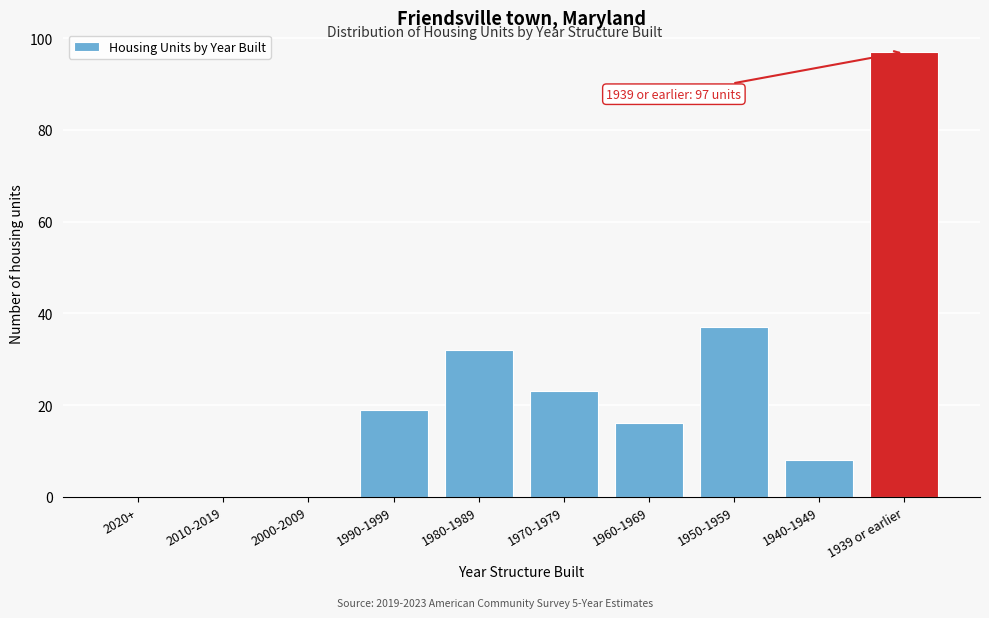

Reading right to left, what are all the values shown in this chart?

1939 or earlier=97	1940-1949=8	1950-1959=37	1960-1969=16	1970-1979=23	1980-1989=32	1990-1999=19	2000-2009=0	2010-2019=0	2020+=0